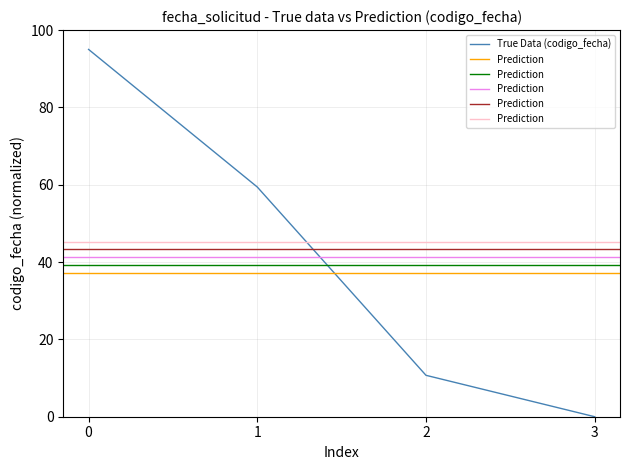

What is the value of the 1st point from the left?

95.0